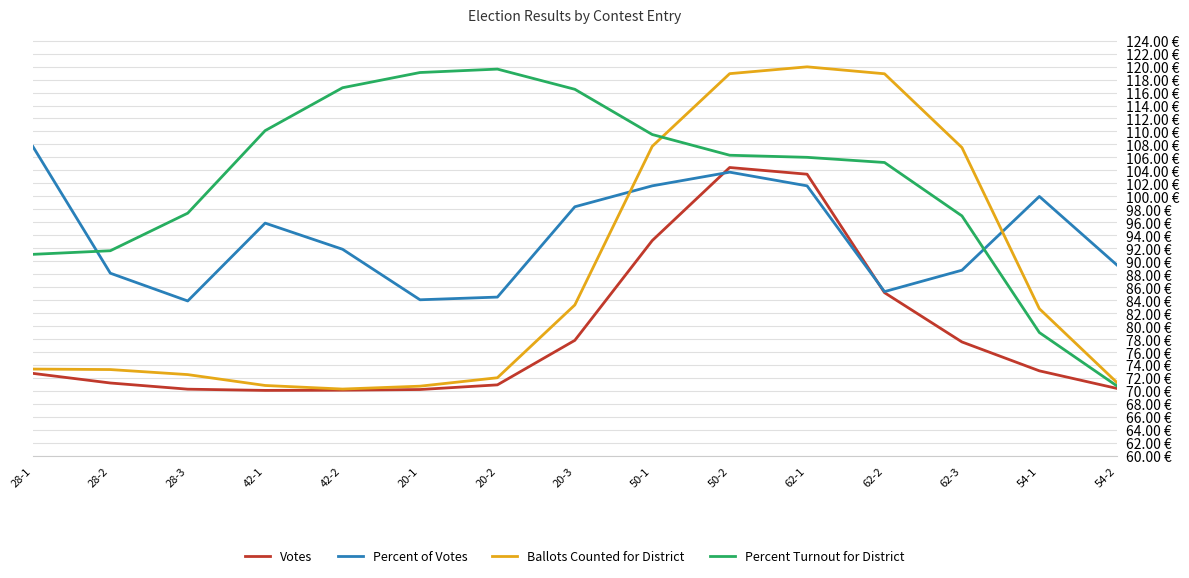

What is the difference between the maximum and minimum values in the Percent Turnout for District series?

48.8